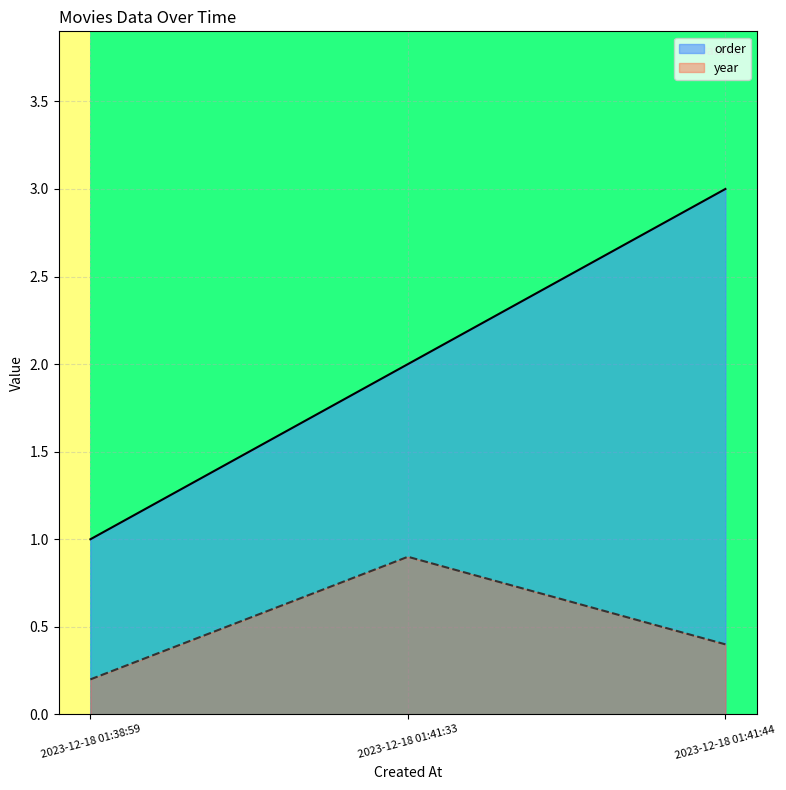

At 2023-12-18 01:38:59, list the series in order from smallest to largest.

year, order